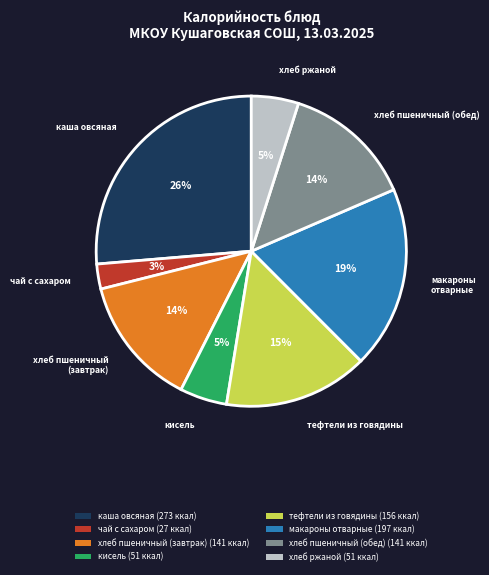

Does any single category account for the majority?

No